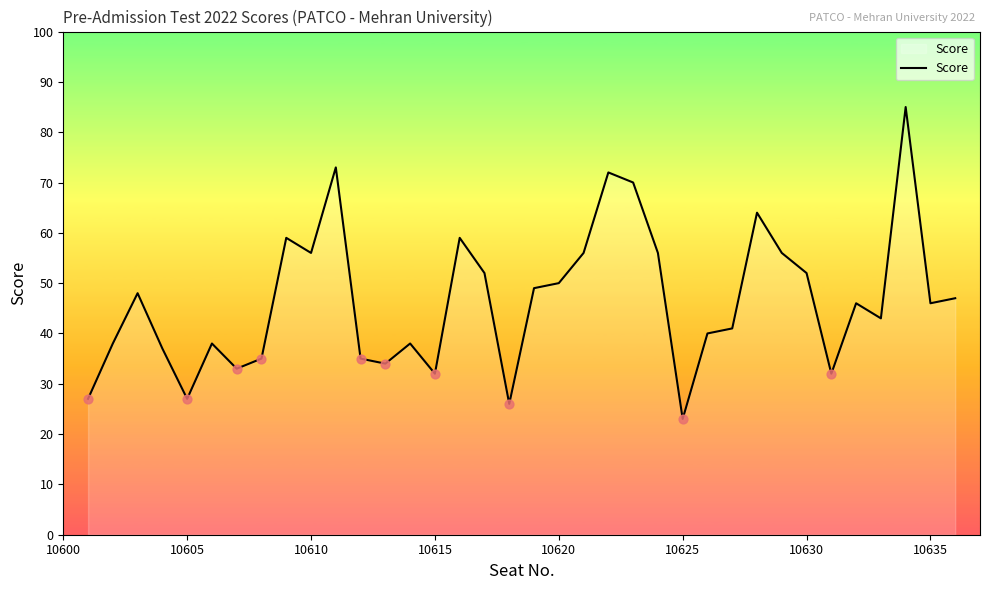

What is the difference between the maximum and minimum values?

62